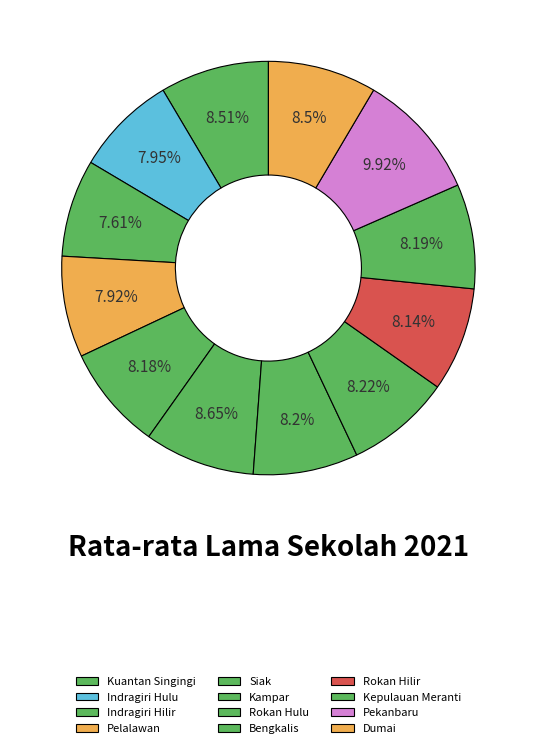

How many slices are in this pie chart?

12